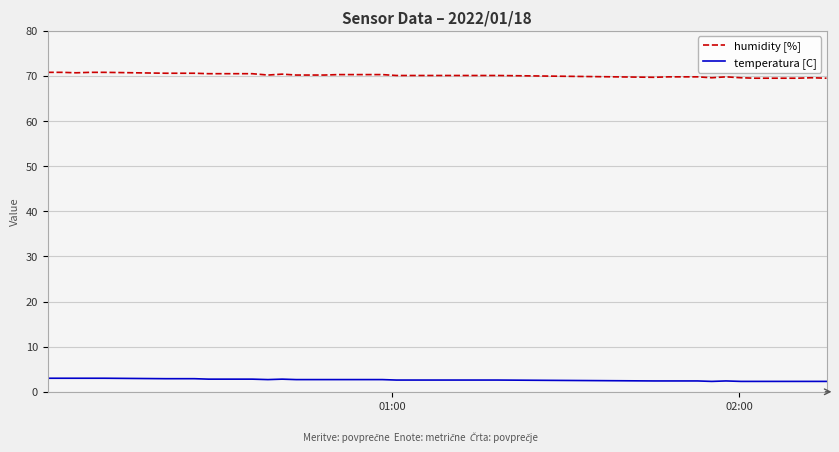

List the series in order of their peak value, lowest first.

temperatura [C], humidity [%]